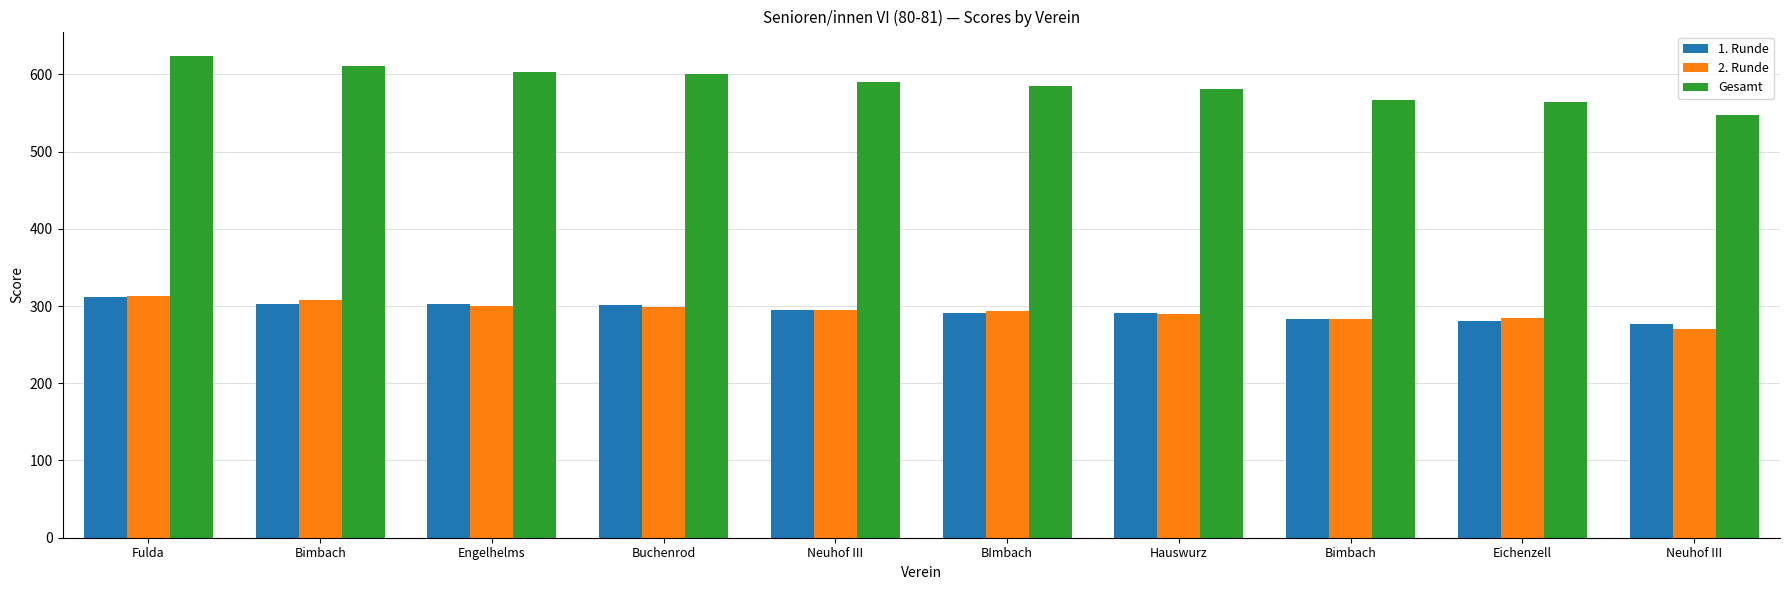

Does the chart contain any negative values?

No